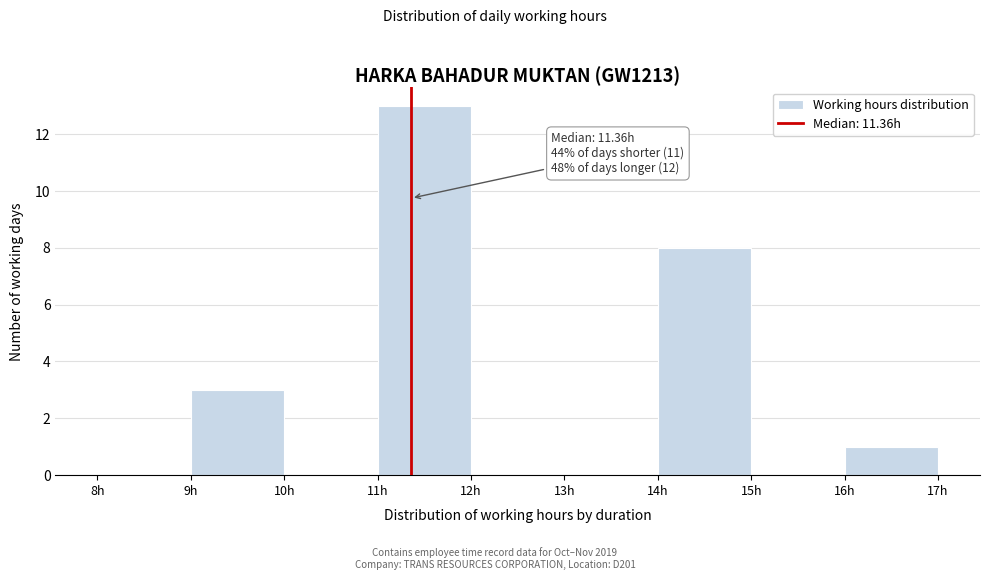

Which range on the x-axis has the tallest bar?

11 to 12